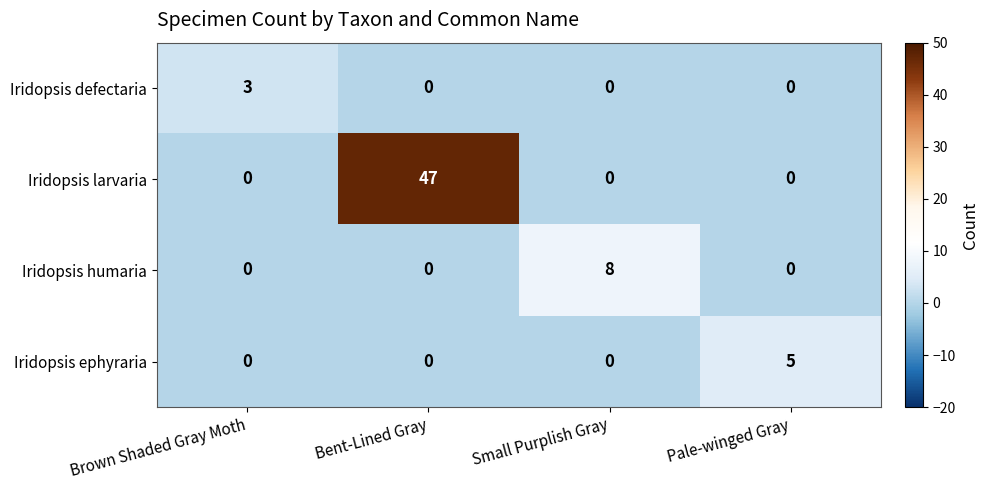

True or false: Iridopsis larvaria has a value of 47 at Bent-Lined Gray.

True